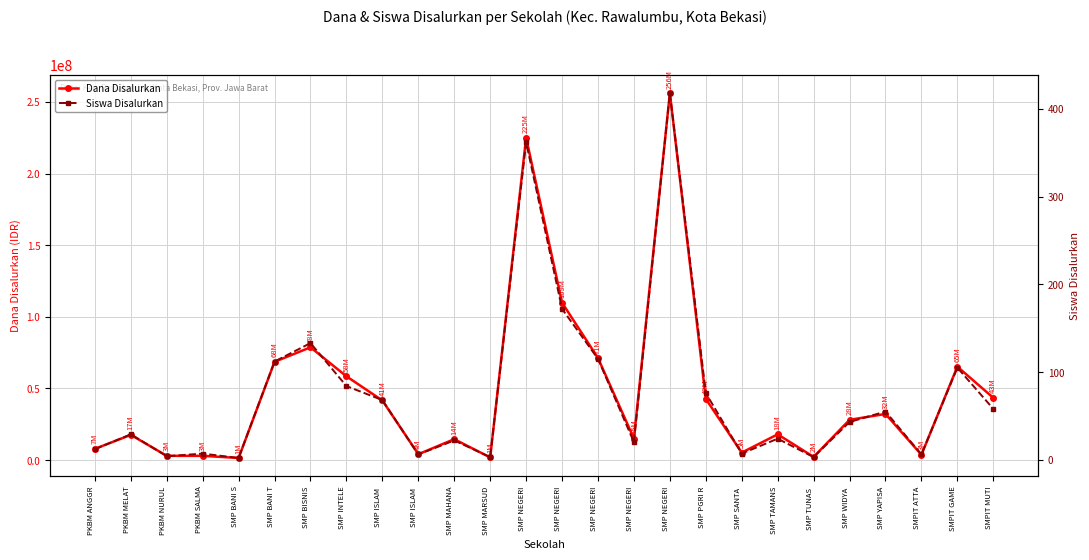

Is it true that Siswa Disalurkan equals 3 at PKBM NURUL?

False